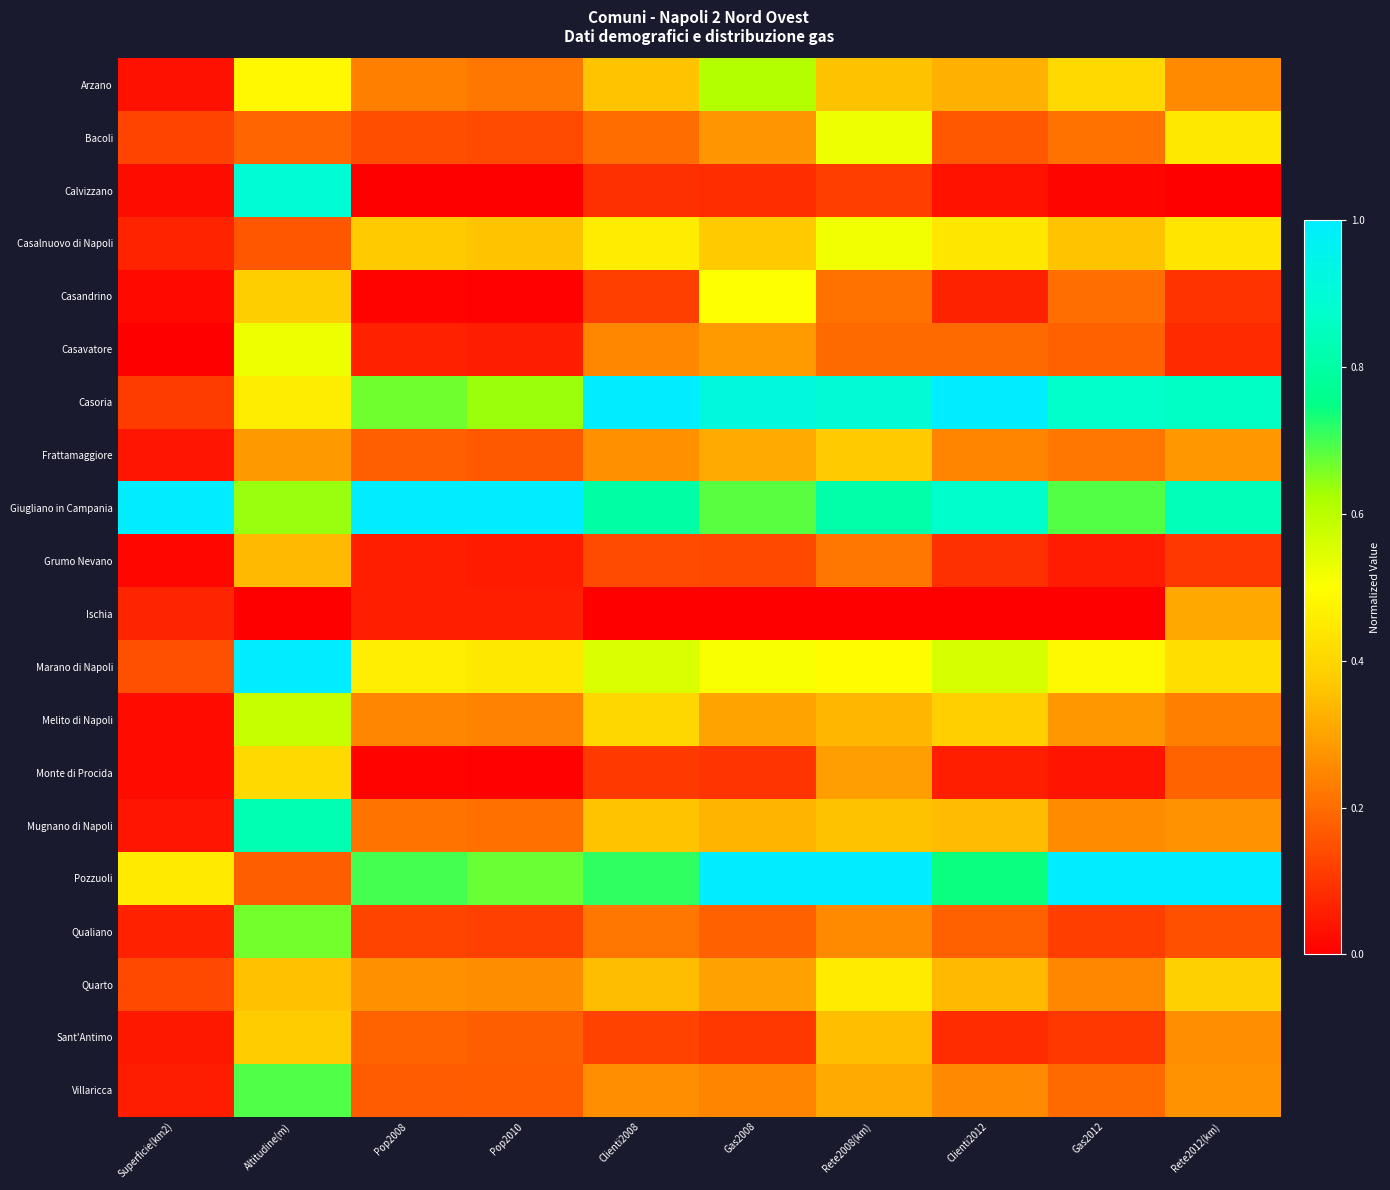

Reading left to right, transcribe all the data shown in this chart.

Arzano: Superficie(km2)=0.0	Altitudine(m)=0.5	Pop2008=0.2	Pop2010=0.2	Clienti2008=0.4	Gas2008=0.6	Rete2008(km)=0.4	Clienti2012=0.3	Gas2012=0.4	Rete2012(km)=0.3
Bacoli: Superficie(km2)=0.1	Altitudine(m)=0.2	Pop2008=0.1	Pop2010=0.1	Clienti2008=0.2	Gas2008=0.3	Rete2008(km)=0.5	Clienti2012=0.2	Gas2012=0.2	Rete2012(km)=0.4
Calvizzano: Superficie(km2)=0.0	Altitudine(m)=0.9	Pop2008=0.0	Pop2010=0.0	Clienti2008=0.1	Gas2008=0.1	Rete2008(km)=0.1	Clienti2012=0.0	Gas2012=0.0	Rete2012(km)=0.0
Casalnuovo di Napoli: Superficie(km2)=0.1	Altitudine(m)=0.2	Pop2008=0.4	Pop2010=0.4	Clienti2008=0.5	Gas2008=0.4	Rete2008(km)=0.5	Clienti2012=0.4	Gas2012=0.4	Rete2012(km)=0.4
Casandrino: Superficie(km2)=0.0	Altitudine(m)=0.4	Pop2008=0.0	Pop2010=0.0	Clienti2008=0.1	Gas2008=0.5	Rete2008(km)=0.2	Clienti2012=0.1	Gas2012=0.2	Rete2012(km)=0.1
Casavatore: Superficie(km2)=0.0	Altitudine(m)=0.5	Pop2008=0.1	Pop2010=0.1	Clienti2008=0.2	Gas2008=0.3	Rete2008(km)=0.2	Clienti2012=0.2	Gas2012=0.2	Rete2012(km)=0.1
Casoria: Superficie(km2)=0.1	Altitudine(m)=0.5	Pop2008=0.7	Pop2010=0.6	Clienti2008=1.0	Gas2008=0.9	Rete2008(km)=0.9	Clienti2012=1.0	Gas2012=0.9	Rete2012(km)=0.9
Frattamaggiore: Superficie(km2)=0.0	Altitudine(m)=0.3	Pop2008=0.2	Pop2010=0.2	Clienti2008=0.3	Gas2008=0.3	Rete2008(km)=0.4	Clienti2012=0.2	Gas2012=0.2	Rete2012(km)=0.3
Giugliano in Campania: Superficie(km2)=1.0	Altitudine(m)=0.6	Pop2008=1.0	Pop2010=1.0	Clienti2008=0.8	Gas2008=0.7	Rete2008(km)=0.8	Clienti2012=0.9	Gas2012=0.7	Rete2012(km)=0.8
Grumo Nevano: Superficie(km2)=0.0	Altitudine(m)=0.3	Pop2008=0.1	Pop2010=0.1	Clienti2008=0.1	Gas2008=0.1	Rete2008(km)=0.2	Clienti2012=0.1	Gas2012=0.1	Rete2012(km)=0.1
Ischia: Superficie(km2)=0.1	Altitudine(m)=0.0	Pop2008=0.1	Pop2010=0.1	Clienti2008=0.0	Gas2008=0.0	Rete2008(km)=0.0	Clienti2012=0.0	Gas2012=0.0	Rete2012(km)=0.3
Marano di Napoli: Superficie(km2)=0.1	Altitudine(m)=1.0	Pop2008=0.5	Pop2010=0.4	Clienti2008=0.6	Gas2008=0.5	Rete2008(km)=0.5	Clienti2012=0.6	Gas2012=0.5	Rete2012(km)=0.4
Melito di Napoli: Superficie(km2)=0.0	Altitudine(m)=0.6	Pop2008=0.2	Pop2010=0.2	Clienti2008=0.4	Gas2008=0.3	Rete2008(km)=0.3	Clienti2012=0.4	Gas2012=0.3	Rete2012(km)=0.2
Monte di Procida: Superficie(km2)=0.0	Altitudine(m)=0.4	Pop2008=0.0	Pop2010=0.0	Clienti2008=0.1	Gas2008=0.1	Rete2008(km)=0.3	Clienti2012=0.1	Gas2012=0.0	Rete2012(km)=0.2
Mugnano di Napoli: Superficie(km2)=0.0	Altitudine(m)=0.8	Pop2008=0.2	Pop2010=0.2	Clienti2008=0.4	Gas2008=0.3	Rete2008(km)=0.4	Clienti2012=0.3	Gas2012=0.3	Rete2012(km)=0.3
Pozzuoli: Superficie(km2)=0.4	Altitudine(m)=0.2	Pop2008=0.7	Pop2010=0.7	Clienti2008=0.7	Gas2008=1.0	Rete2008(km)=1.0	Clienti2012=0.7	Gas2012=1.0	Rete2012(km)=1.0
Qualiano: Superficie(km2)=0.1	Altitudine(m)=0.7	Pop2008=0.1	Pop2010=0.1	Clienti2008=0.2	Gas2008=0.2	Rete2008(km)=0.3	Clienti2012=0.2	Gas2012=0.1	Rete2012(km)=0.2
Quarto: Superficie(km2)=0.1	Altitudine(m)=0.4	Pop2008=0.3	Pop2010=0.3	Clienti2008=0.3	Gas2008=0.3	Rete2008(km)=0.5	Clienti2012=0.3	Gas2012=0.2	Rete2012(km)=0.4
Sant'Antimo: Superficie(km2)=0.0	Altitudine(m)=0.4	Pop2008=0.2	Pop2010=0.2	Clienti2008=0.1	Gas2008=0.1	Rete2008(km)=0.4	Clienti2012=0.1	Gas2012=0.1	Rete2012(km)=0.3
Villaricca: Superficie(km2)=0.1	Altitudine(m)=0.7	Pop2008=0.2	Pop2010=0.2	Clienti2008=0.3	Gas2008=0.2	Rete2008(km)=0.3	Clienti2012=0.3	Gas2012=0.2	Rete2012(km)=0.3